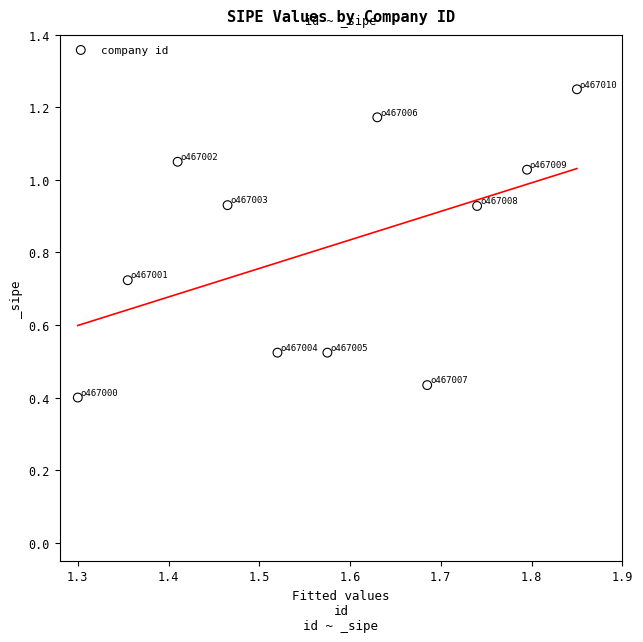

What is the average X value?

1.6